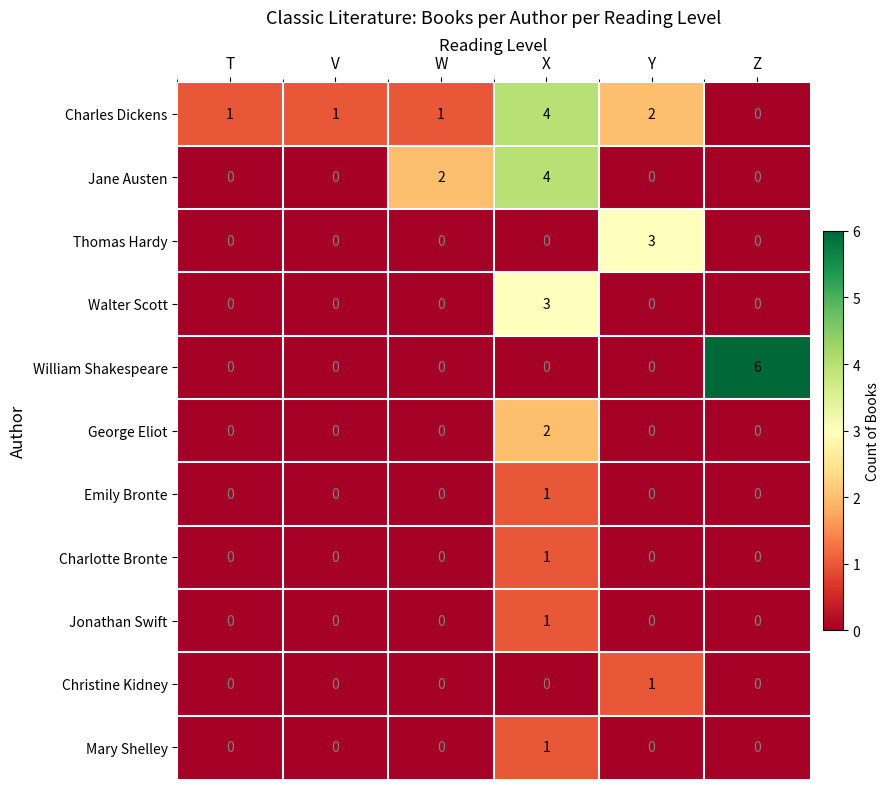

What is the spread (max minus min) of values at Y?

3